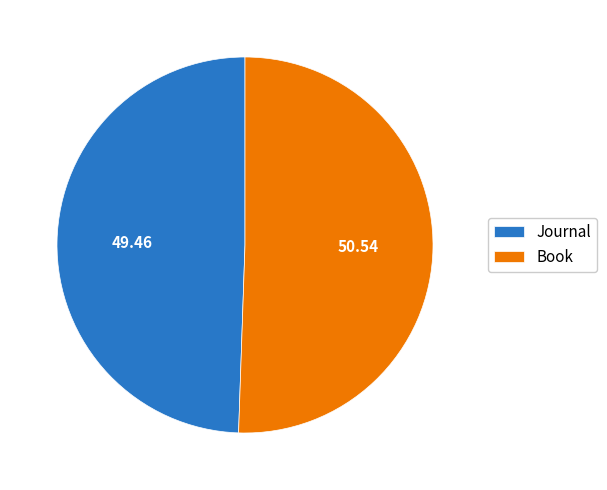

True or false: Book accounts for 39% of the total.

False